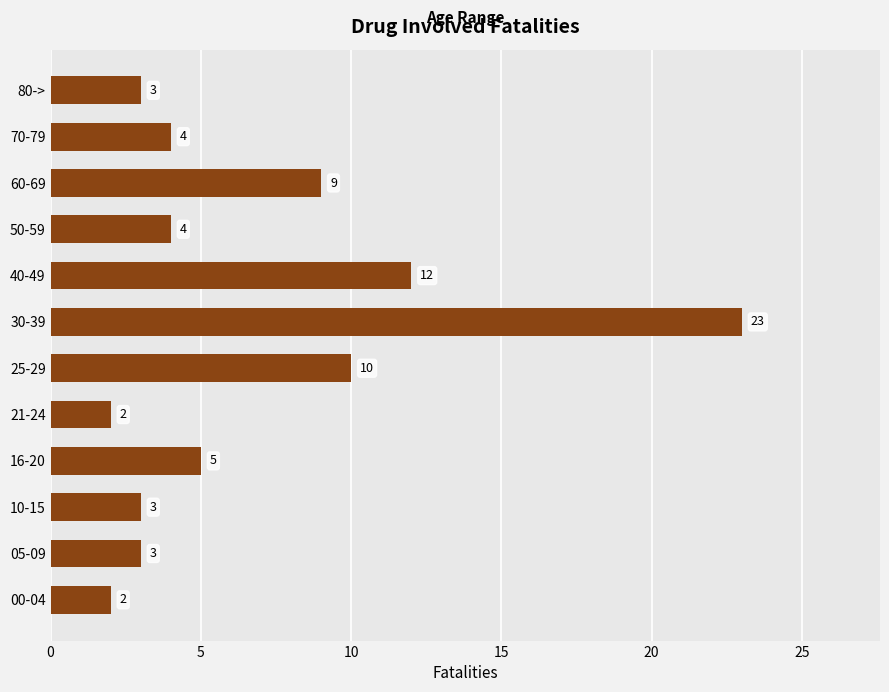

What is the approximate value at 80->?

3